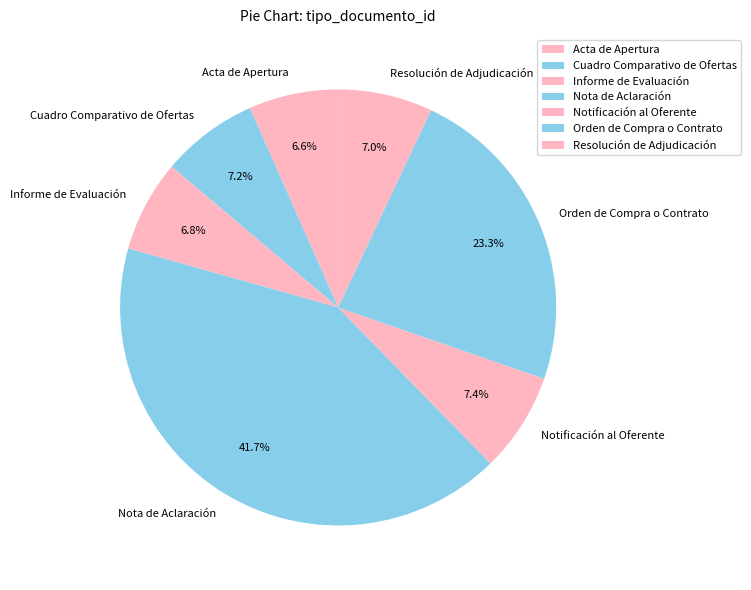

How many slices are in this pie chart?

7